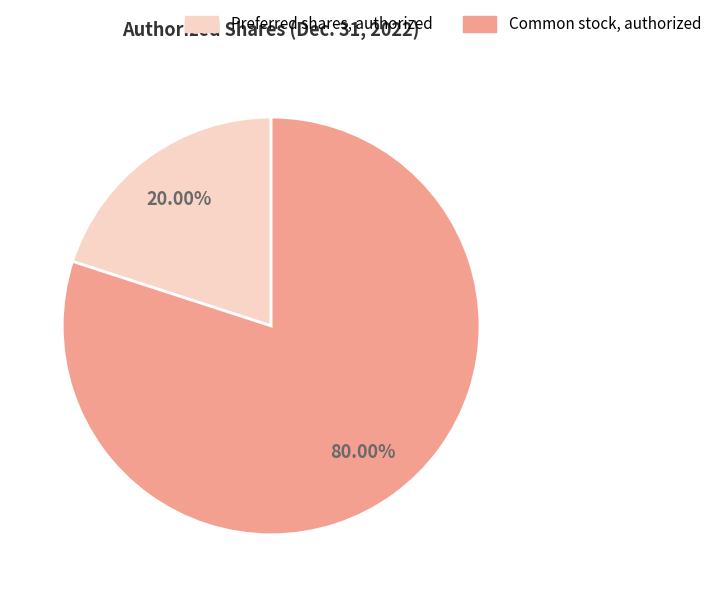

Is it true that Common stock, authorized is 73% of the pie?

False